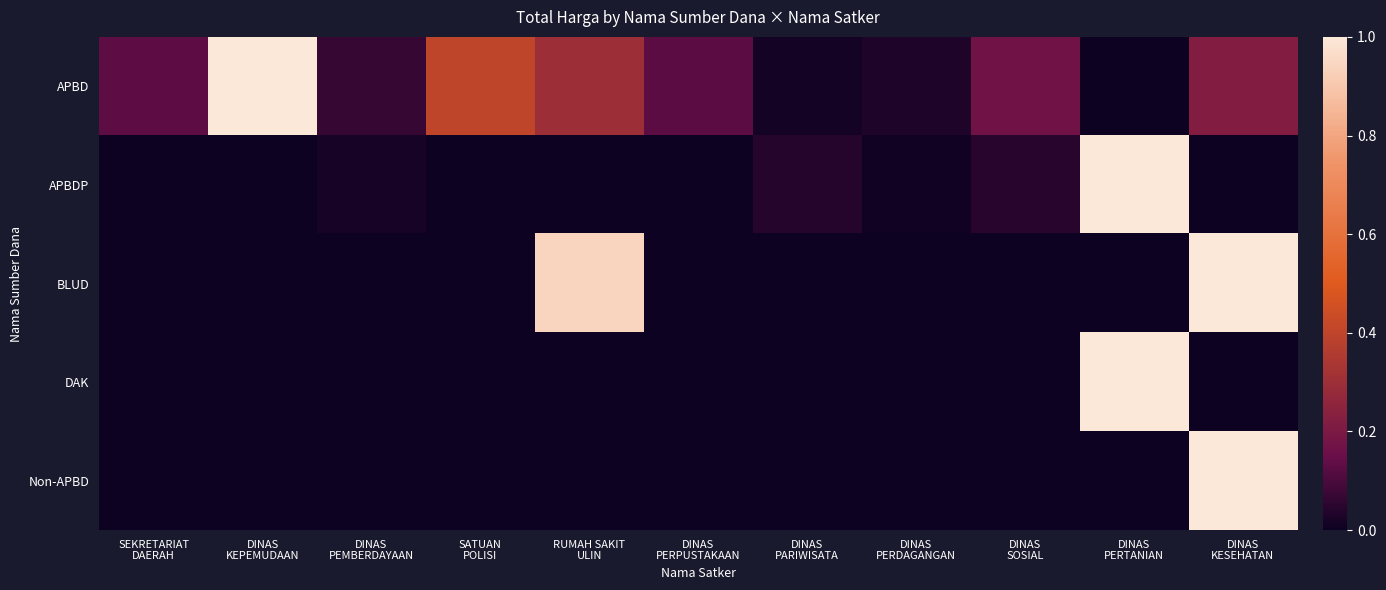

Reading left to right, list all the values displayed in this chart.

APBD: SEKRETARIAT
DAERAH=0.1	DINAS
KEPEMUDAAN=1.0	DINAS
PEMBERDAYAAN=0.1	SATUAN
POLISI=0.4	RUMAH SAKIT
ULIN=0.3	DINAS
PERPUSTAKAAN=0.1	DINAS
PARIWISATA=0.0	DINAS
PERDAGANGAN=0.0	DINAS
SOSIAL=0.2	DINAS
PERTANIAN=0.0	DINAS
KESEHATAN=0.2
APBDP: SEKRETARIAT
DAERAH=0.0	DINAS
KEPEMUDAAN=0.0	DINAS
PEMBERDAYAAN=0.0	SATUAN
POLISI=0.0	RUMAH SAKIT
ULIN=0.0	DINAS
PERPUSTAKAAN=0.0	DINAS
PARIWISATA=0.0	DINAS
PERDAGANGAN=0.0	DINAS
SOSIAL=0.0	DINAS
PERTANIAN=1.0	DINAS
KESEHATAN=0.0
BLUD: SEKRETARIAT
DAERAH=0.0	DINAS
KEPEMUDAAN=0.0	DINAS
PEMBERDAYAAN=0.0	SATUAN
POLISI=0.0	RUMAH SAKIT
ULIN=0.9	DINAS
PERPUSTAKAAN=0.0	DINAS
PARIWISATA=0.0	DINAS
PERDAGANGAN=0.0	DINAS
SOSIAL=0.0	DINAS
PERTANIAN=0.0	DINAS
KESEHATAN=1.0
DAK: SEKRETARIAT
DAERAH=0.0	DINAS
KEPEMUDAAN=0.0	DINAS
PEMBERDAYAAN=0.0	SATUAN
POLISI=0.0	RUMAH SAKIT
ULIN=0.0	DINAS
PERPUSTAKAAN=0.0	DINAS
PARIWISATA=0.0	DINAS
PERDAGANGAN=0.0	DINAS
SOSIAL=0.0	DINAS
PERTANIAN=1.0	DINAS
KESEHATAN=0.0
Non-APBD: SEKRETARIAT
DAERAH=0.0	DINAS
KEPEMUDAAN=0.0	DINAS
PEMBERDAYAAN=0.0	SATUAN
POLISI=0.0	RUMAH SAKIT
ULIN=0.0	DINAS
PERPUSTAKAAN=0.0	DINAS
PARIWISATA=0.0	DINAS
PERDAGANGAN=0.0	DINAS
SOSIAL=0.0	DINAS
PERTANIAN=0.0	DINAS
KESEHATAN=1.0